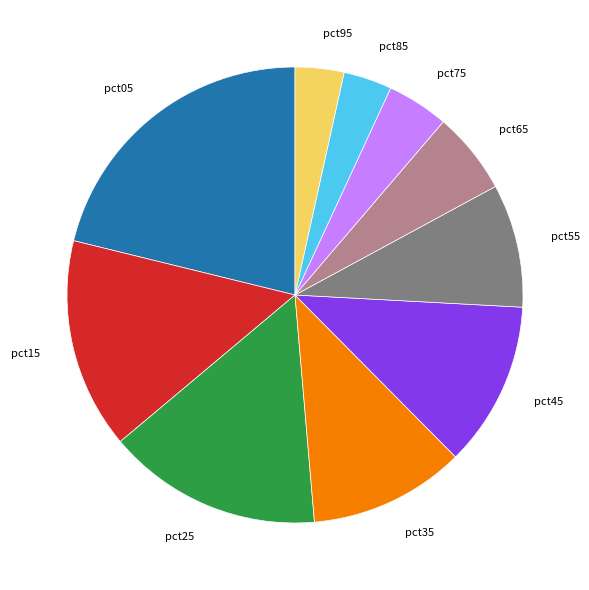

Is there a majority slice in this chart?

No